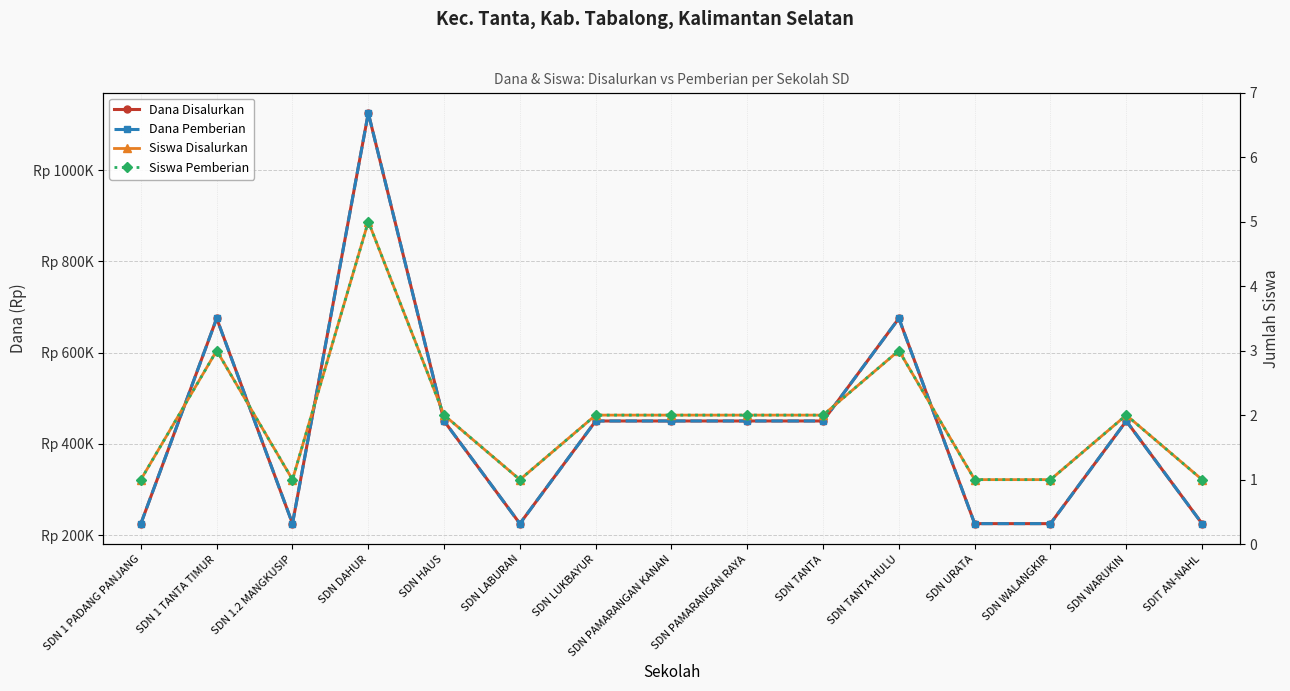

What is the total value across all series at SDN PAMARANGAN KANAN?

900004